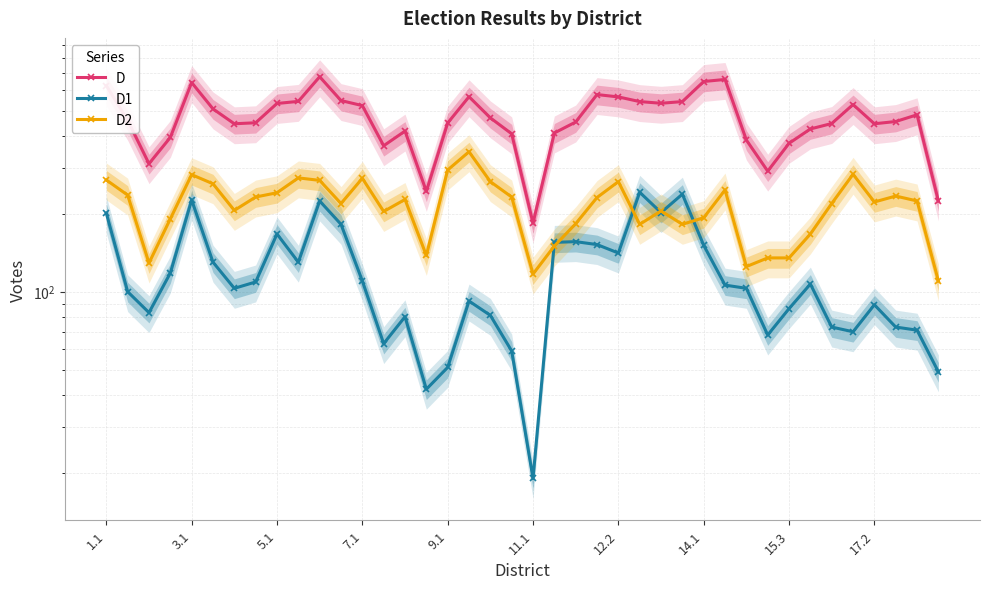

Reading left to right, list all the values displayed in this chart.

D: 625	459	312	394	642	508	445	449	533	543	676	547	523	366	417	244	448	566	469	407	184	410	452	577	565	542	534	542	648	660	385	292	374	425	446	528	445	454	482	224
D1: 201	100	83	118	226	130	103	109	167	130	224	182	110	63	80	42	51	92	81	59	19	155	156	152	141	242	202	238	151	106	103	68	86	107	73	70	89	73	71	49
D2: 270	236	129	191	283	261	206	232	241	275	269	219	274	204	227	138	295	347	266	232	117	150	183	231	266	182	205	182	193	247	125	135	135	167	219	284	222	234	224	110